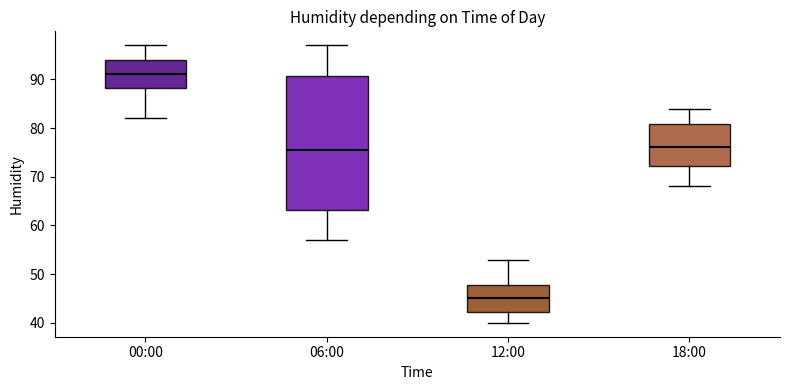

Reading left to right, read every box against the y-axis: the position of its median line, the range the box covers, and the ends of its whiskers. The values are not printed on the chart, so give them approximately, as read against the axis.

00:00: median 91, box 88 to 94, whiskers 82 to 97
06:00: median 76, box 63 to 91, whiskers 57 to 97
12:00: median 45, box 42 to 48, whiskers 40 to 53
18:00: median 76, box 72 to 81, whiskers 68 to 84